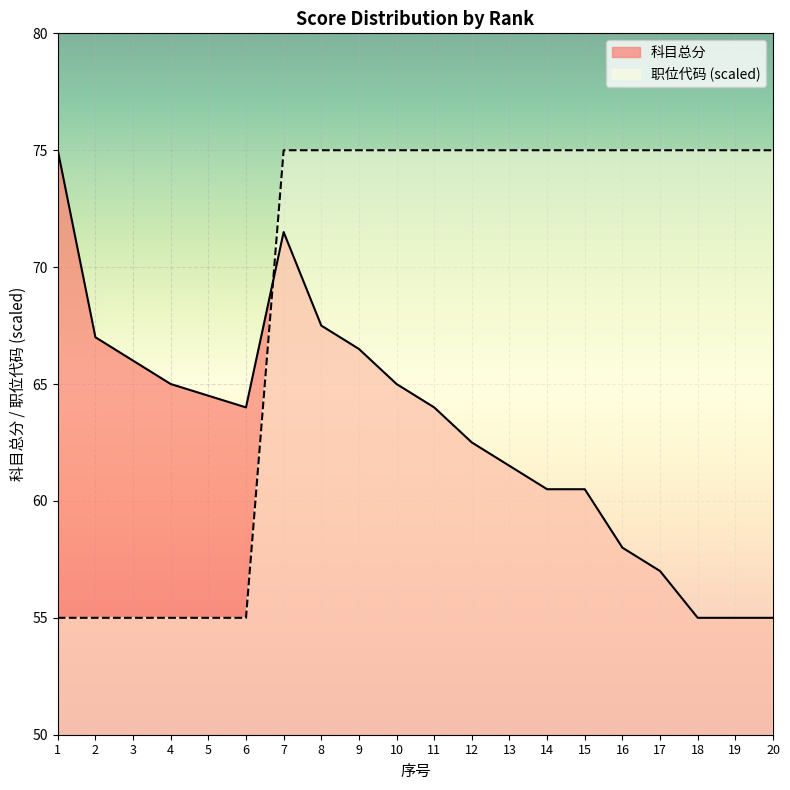

The value of 职位代码 at 4 is 55.0. True or false?

True